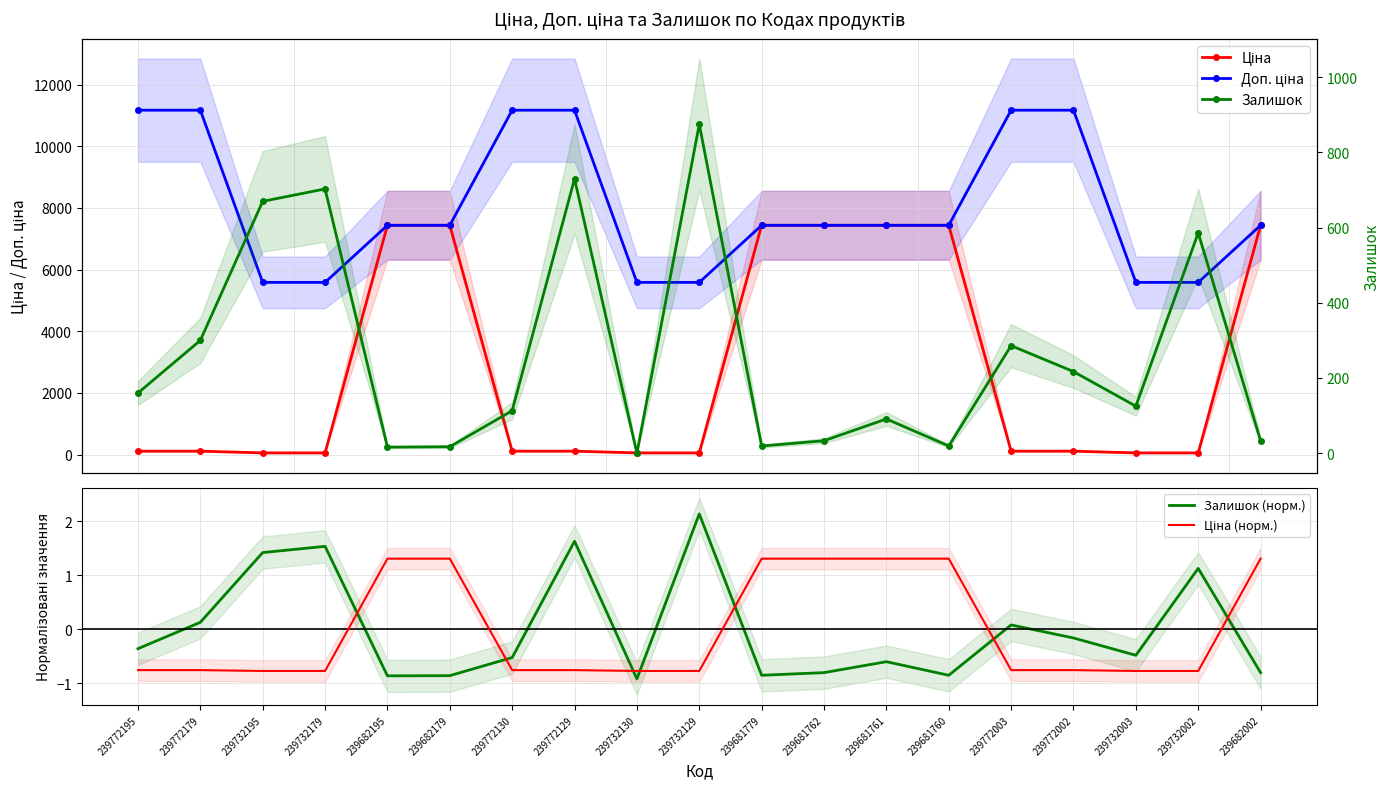

What are all the series names shown in the legend?

Ціна, Доп. ціна, Залишок (норм.), Ціна (норм.), Залишок